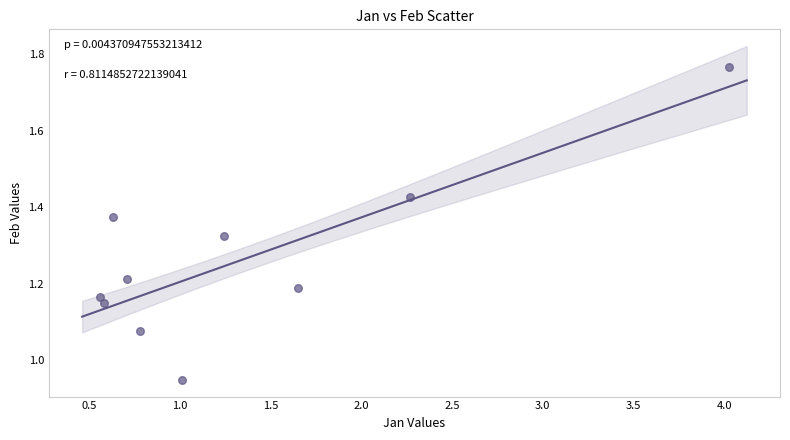

What is the range of Y values (max minus min)?

0.8